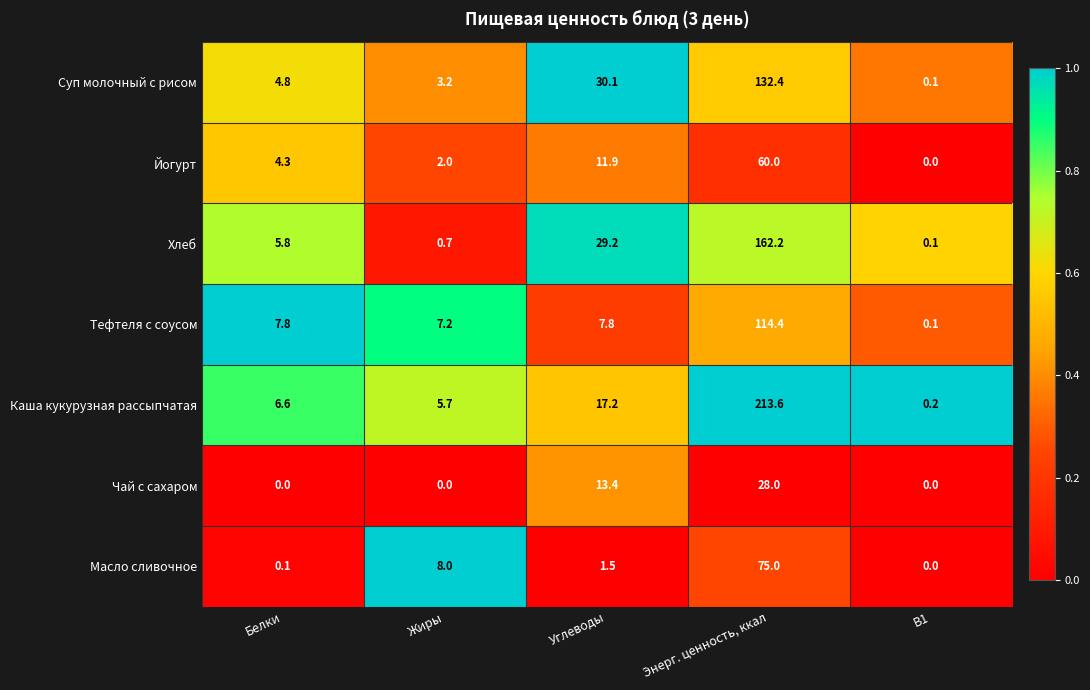

What is the greatest value displayed?

213.6